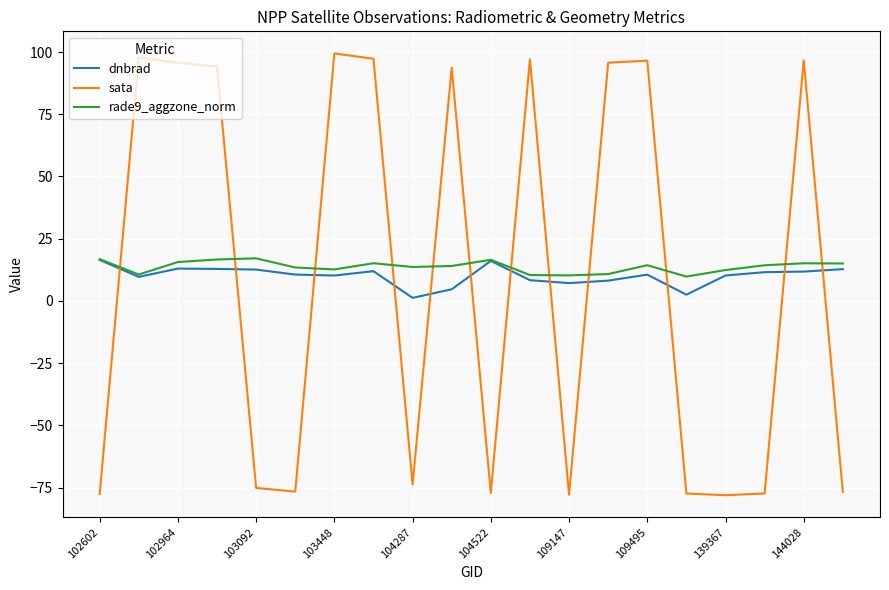

What is the lowest value of the sata series?

-78.0